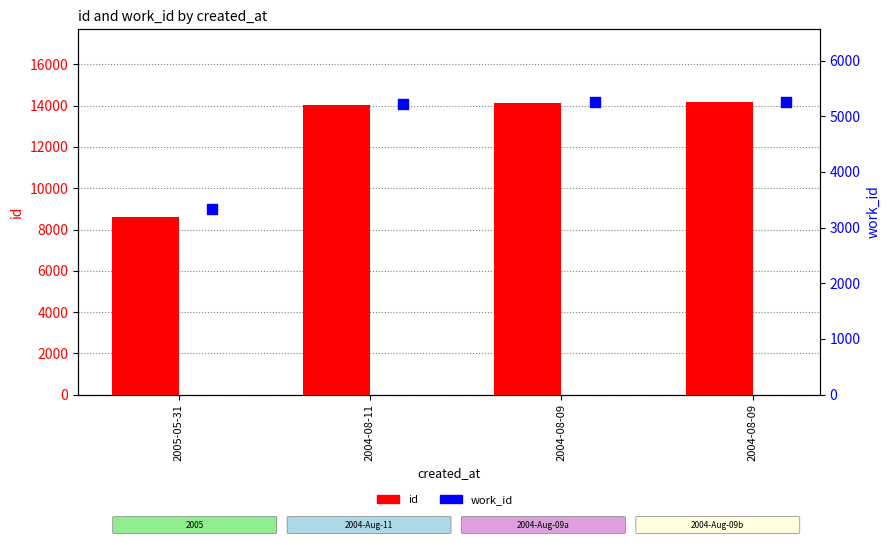

What are all the series names shown in the legend?

id, work_id